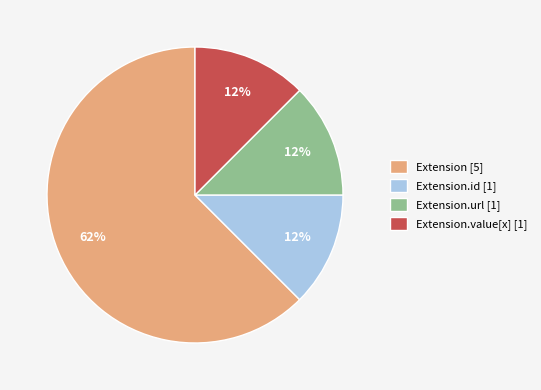

Is it true that Extension.value[x] [1] is 12% of the pie?

True